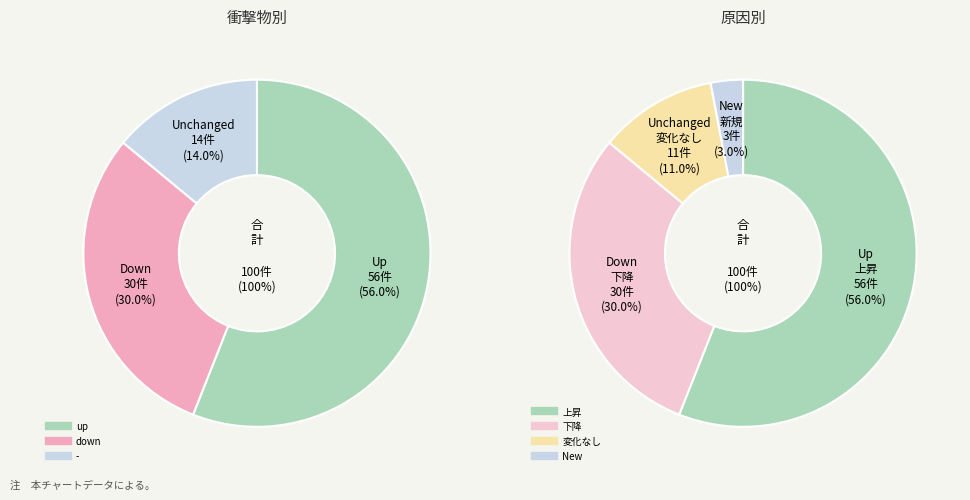

What is the change in value from up to -?

-42